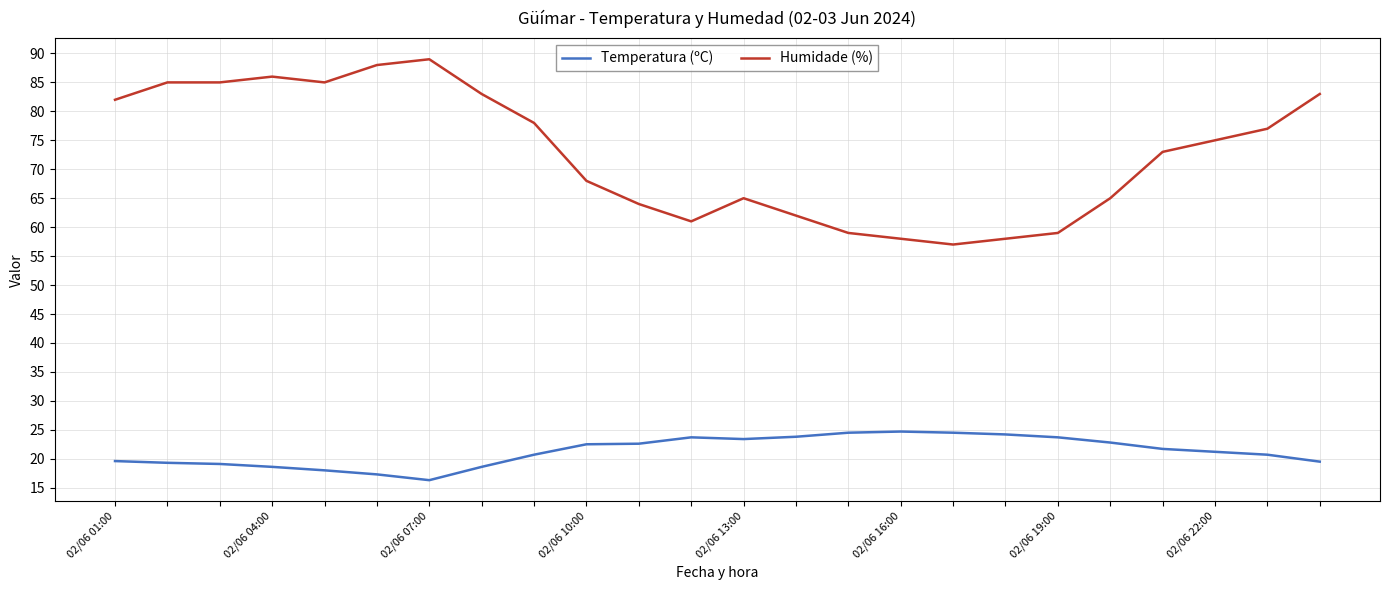

What is the difference between the maximum and minimum values in the Temperatura (ºC) series?

8.4